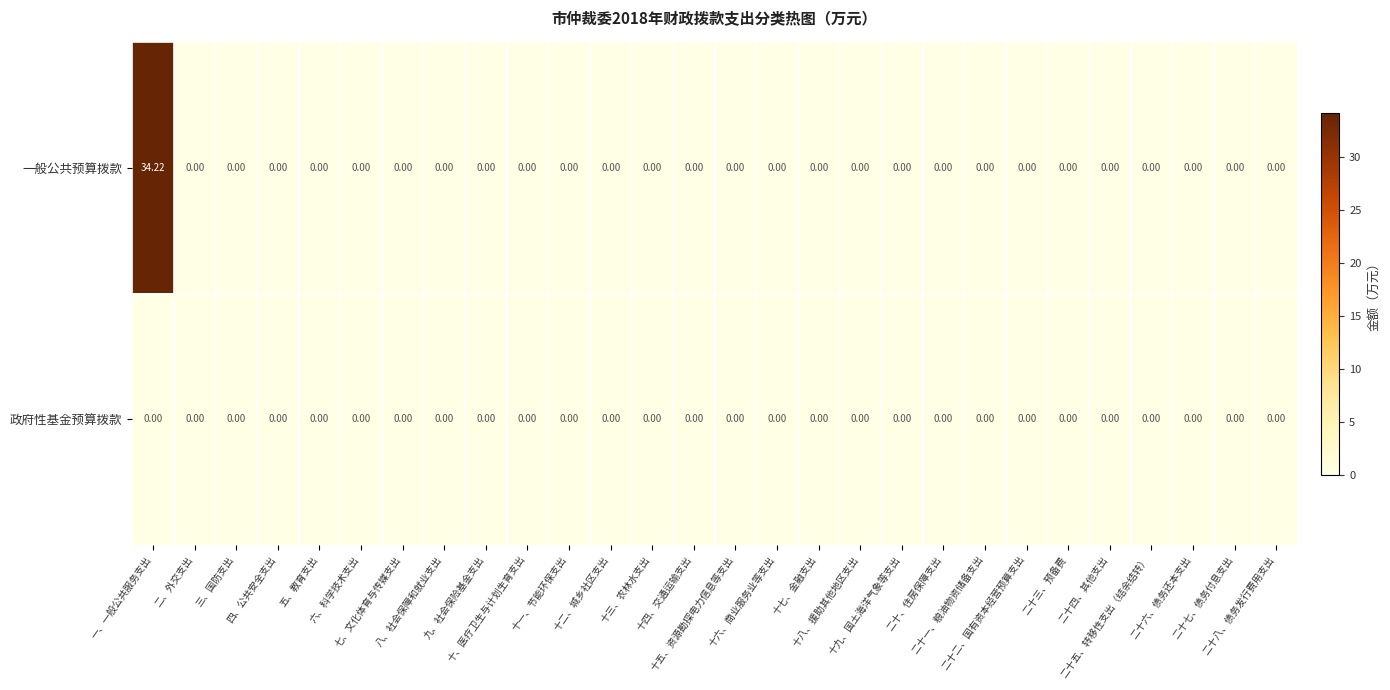

At which category does the chart reach its peak across all series?

一、一般公共服务支出